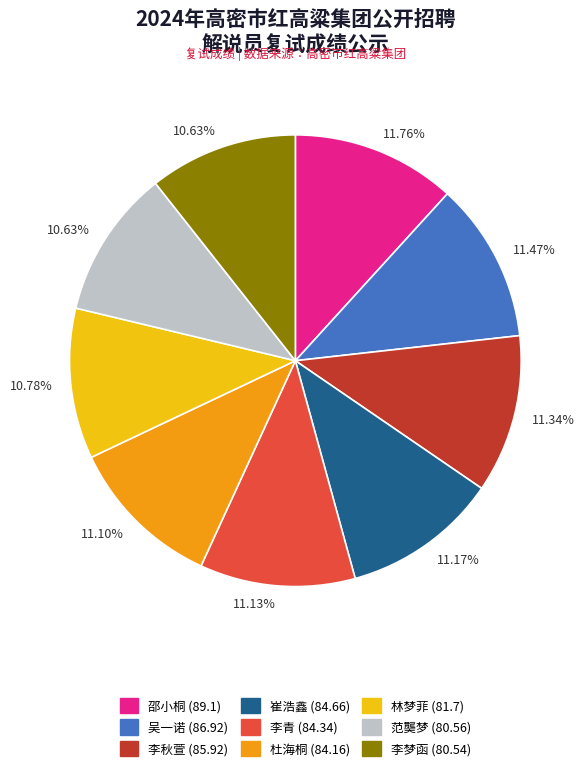

Is there a majority slice in this chart?

No